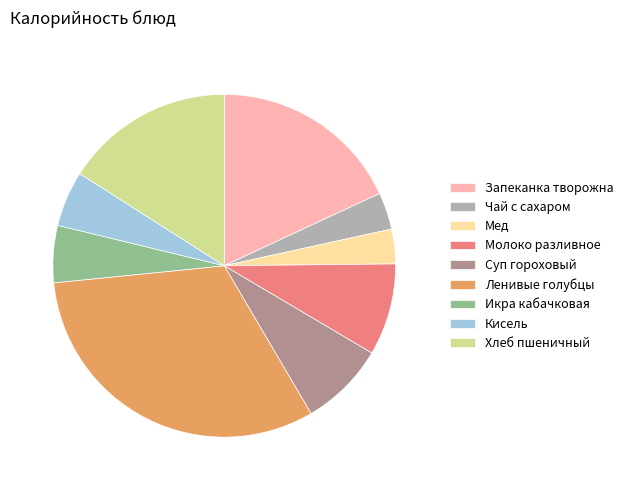

Combined, do Чай с сахаром and Мед account for over 50%?

No